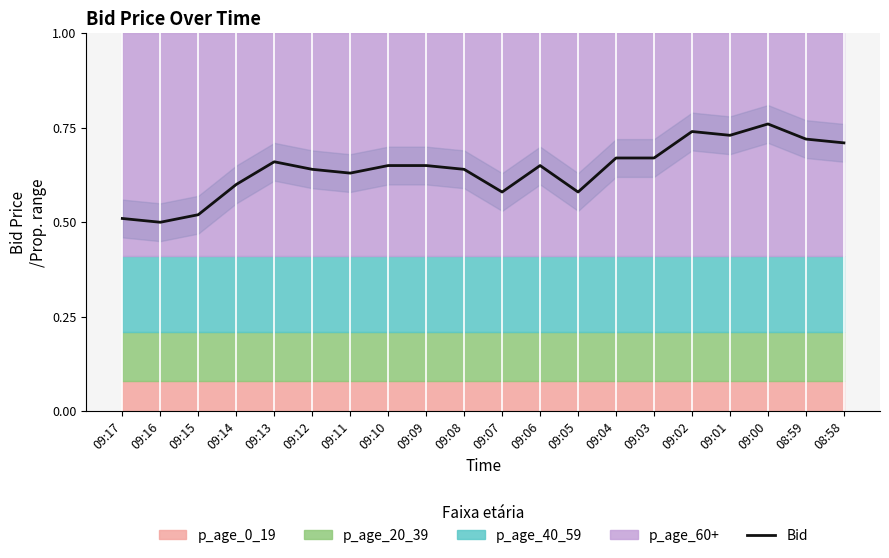

Rank the categories by value from lowest to highest.

09:16, 09:17, 09:15, 09:07, 09:05, 09:14, 09:11, 09:12, 09:08, 09:10, 09:09, 09:06, 09:13, 09:04, 09:03, 08:58, 08:59, 09:01, 09:02, 09:00